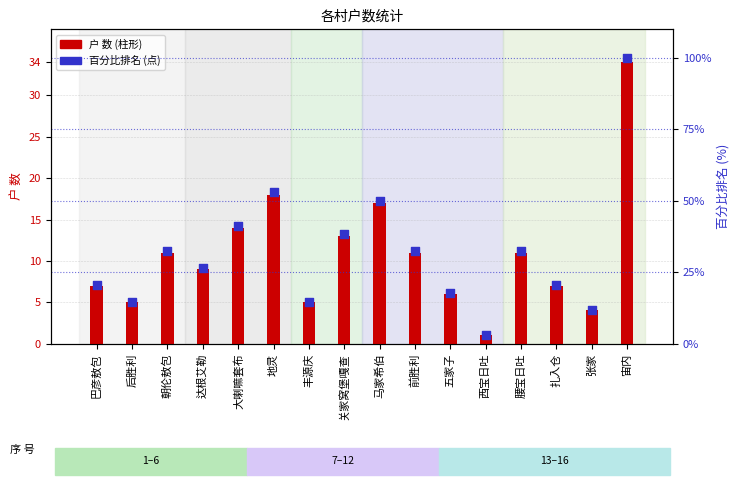

What is the total value across all series at 地灵?

70.9